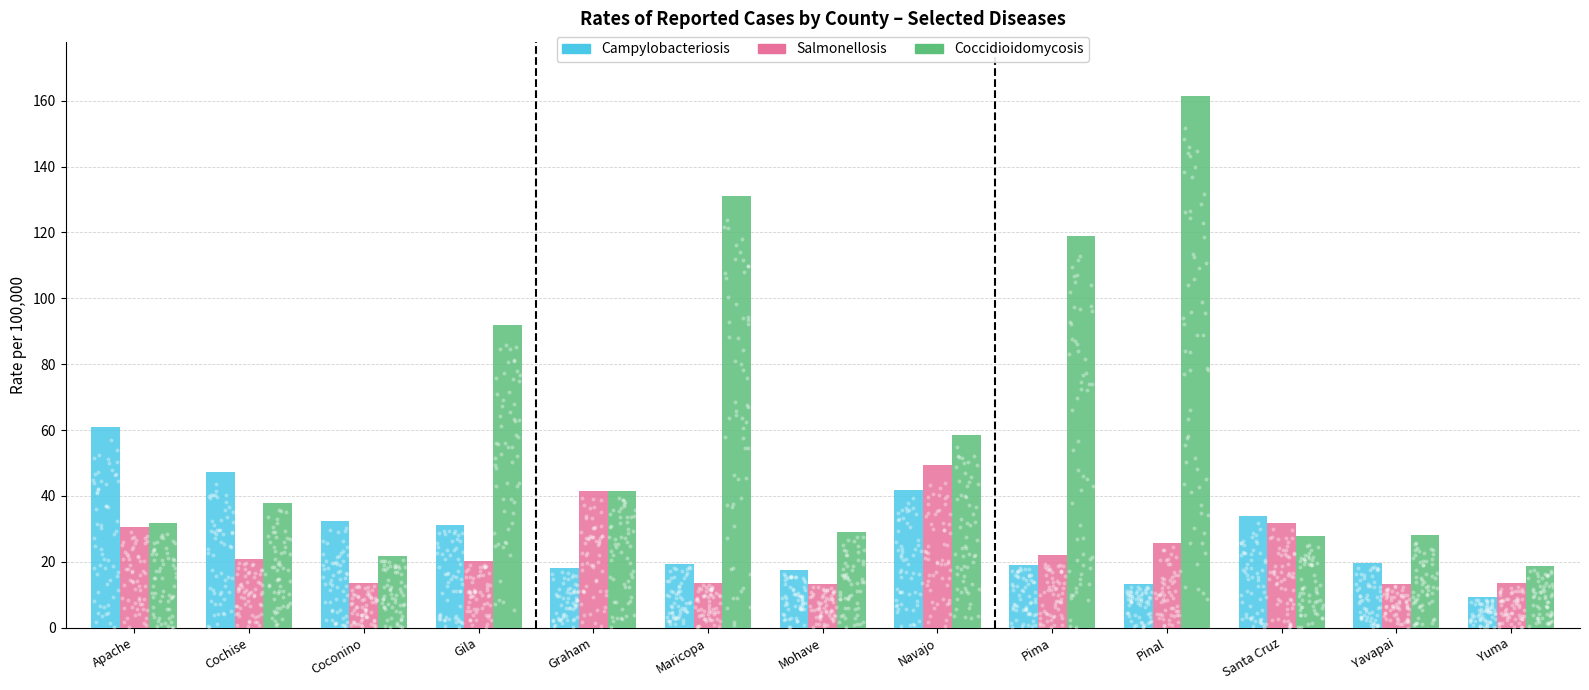

What are all the series names shown in the legend?

Campylobacteriosis, Salmonellosis, Coccidioidomycosis